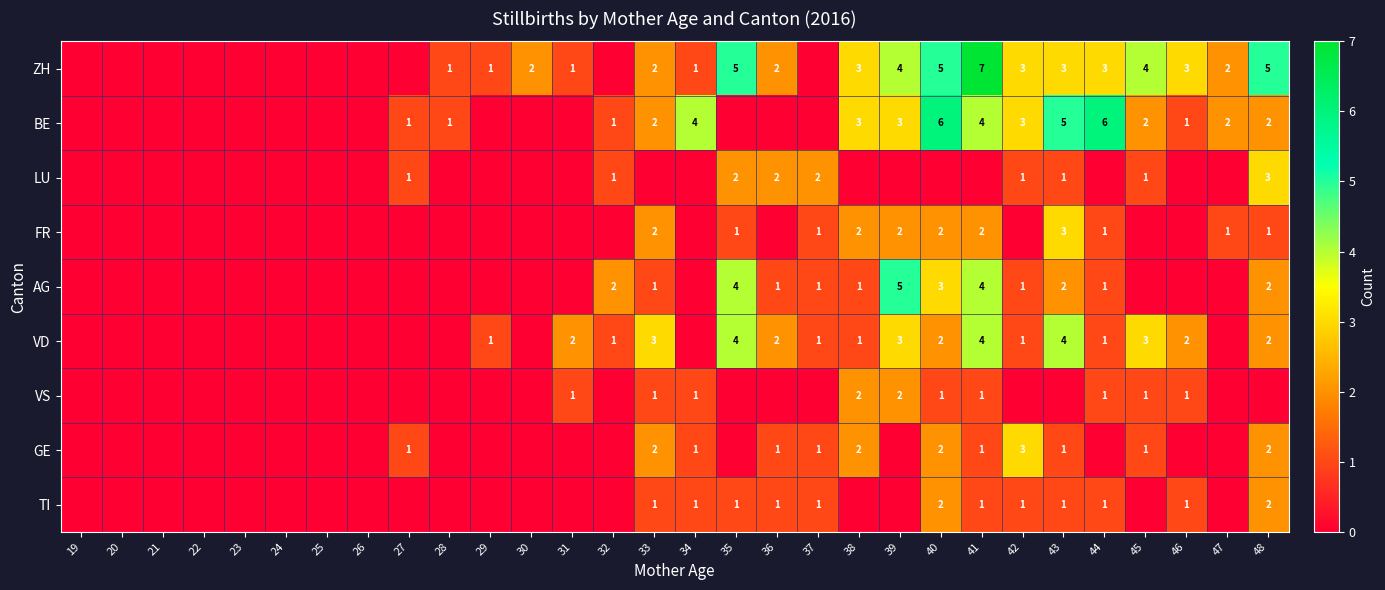

The TI series shows 0 at 46. True or false?

False